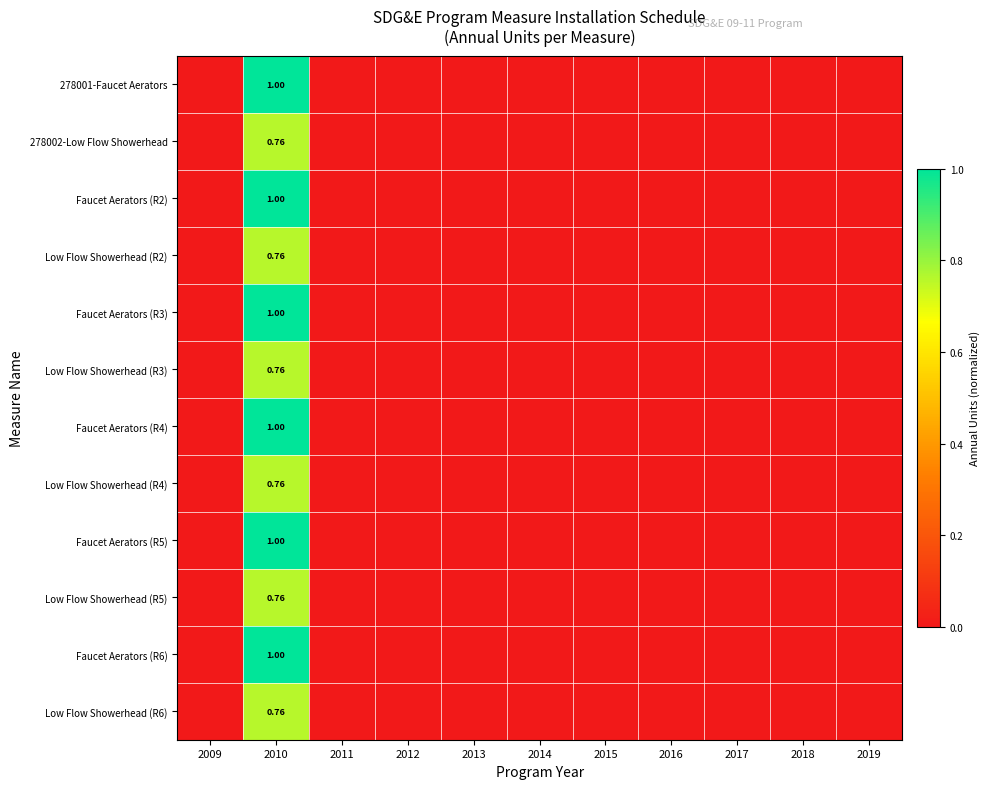

What is the greatest value displayed?

1.0